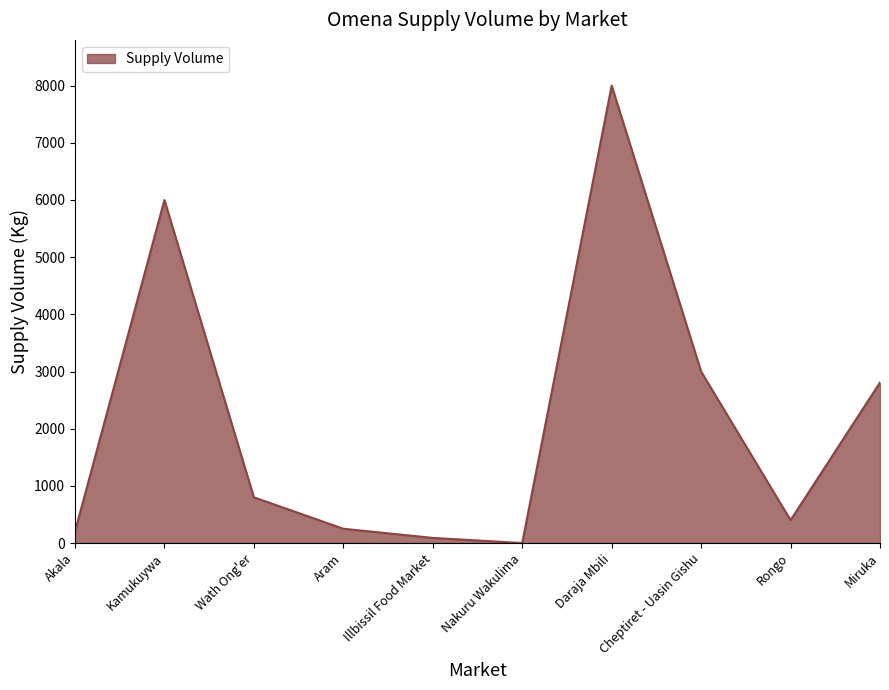

At which category does the chart reach its peak across all series?

Daraja Mbili